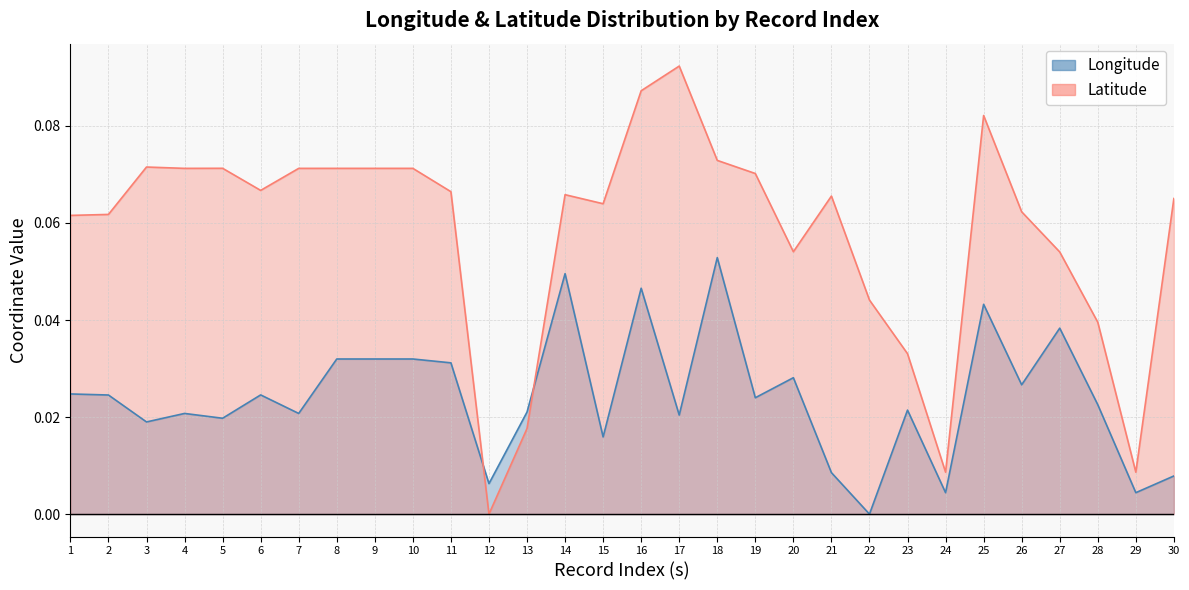

Reading left to right, extract all data points from this chart.

Longitude: 1=0.0	2=0.0	3=0.0	4=0.0	5=0.0	6=0.0	7=0.0	8=0.0	9=0.0	10=0.0	11=0.0	12=0.0	13=0.0	14=0.0	15=0.0	16=0.0	17=0.0	18=0.1	19=0.0	20=0.0	21=0.0	22=0.0	23=0.0	24=0.0	25=0.0	26=0.0	27=0.0	28=0.0	29=0.0	30=0.0
Latitude: 1=0.1	2=0.1	3=0.1	4=0.1	5=0.1	6=0.1	7=0.1	8=0.1	9=0.1	10=0.1	11=0.1	12=0.0	13=0.0	14=0.1	15=0.1	16=0.1	17=0.1	18=0.1	19=0.1	20=0.1	21=0.1	22=0.0	23=0.0	24=0.0	25=0.1	26=0.1	27=0.1	28=0.0	29=0.0	30=0.1